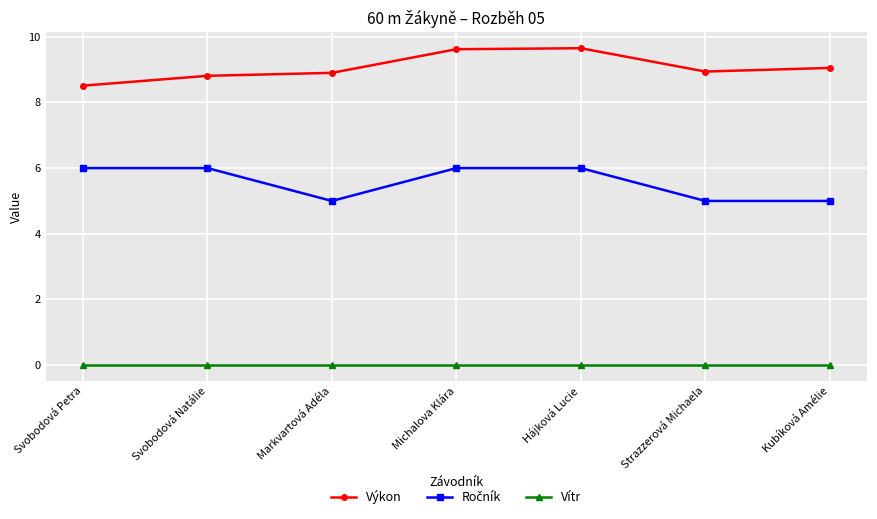

What is the label of the 5th point from the left?

Hájková Lucie